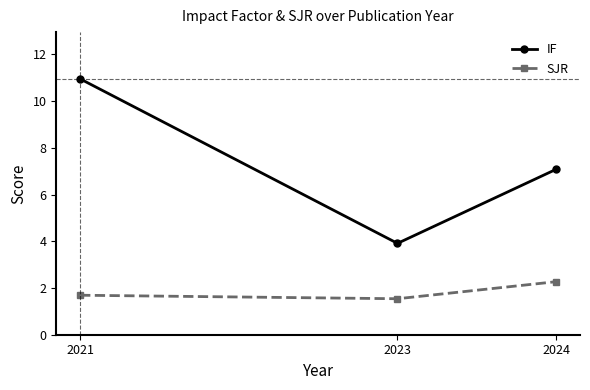

What is the value of the SJR point at the 3rd from the left?

2.3